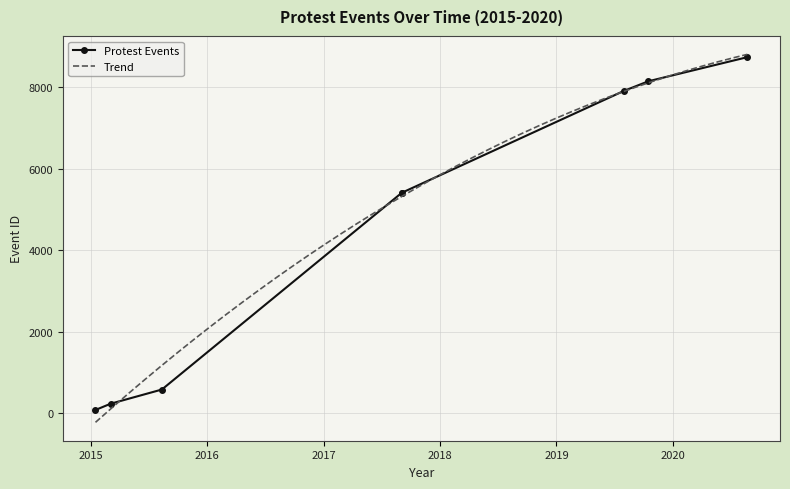

Reading left to right, transcribe all the data shown in this chart.

80	233	581	5406	5407	7909	8145	8736